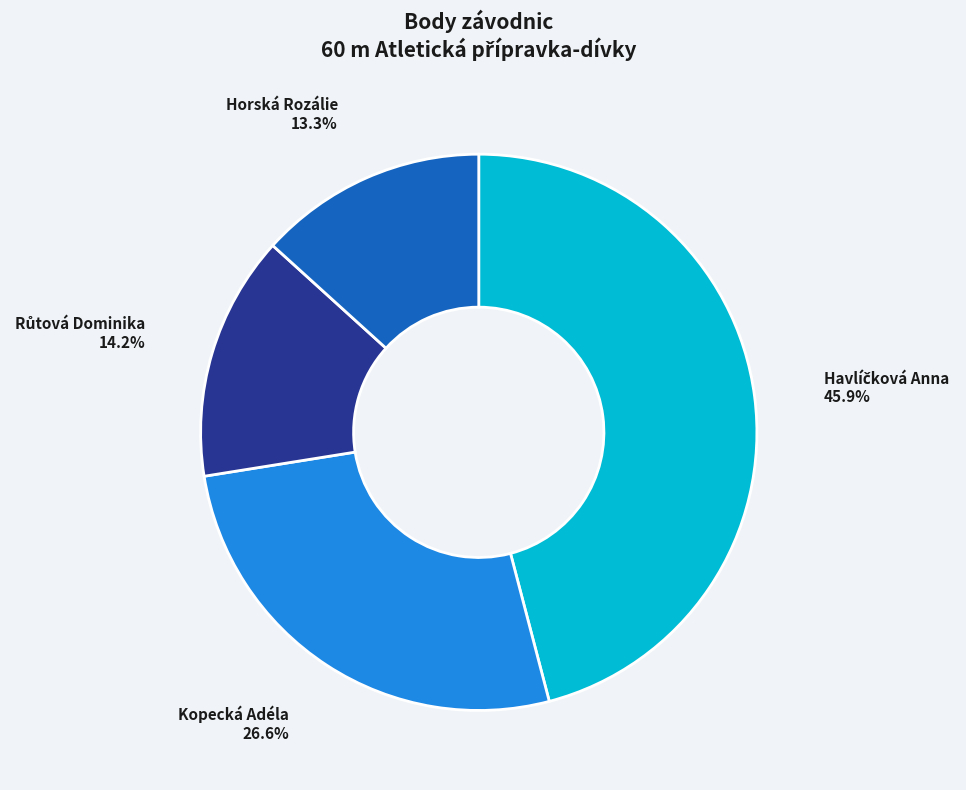

Count the number of slices in the pie.

4